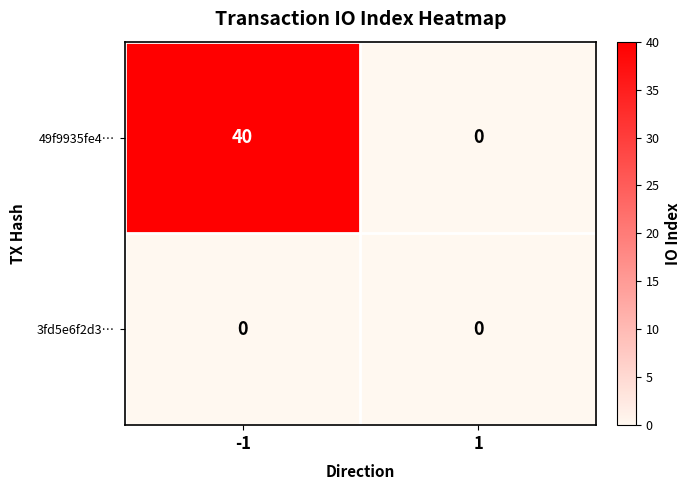

What is the difference between the maximum and minimum values in the 49f9935fe4… series?

40